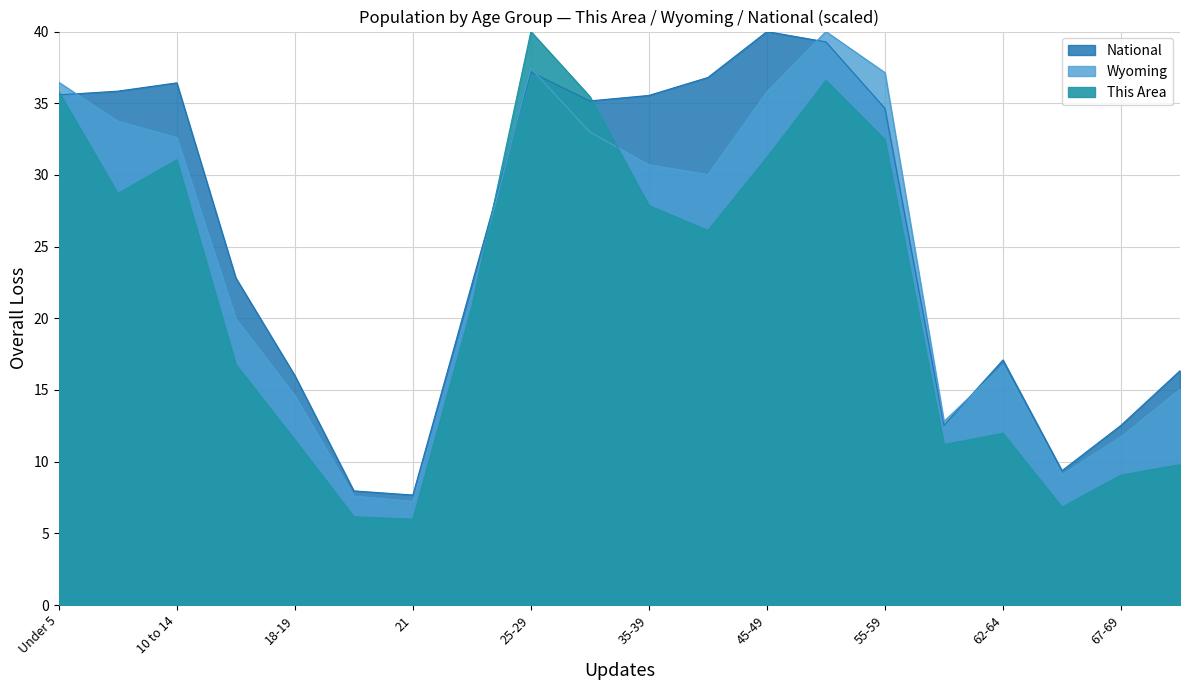

Where is National nearest to the value 23?

15 to 17